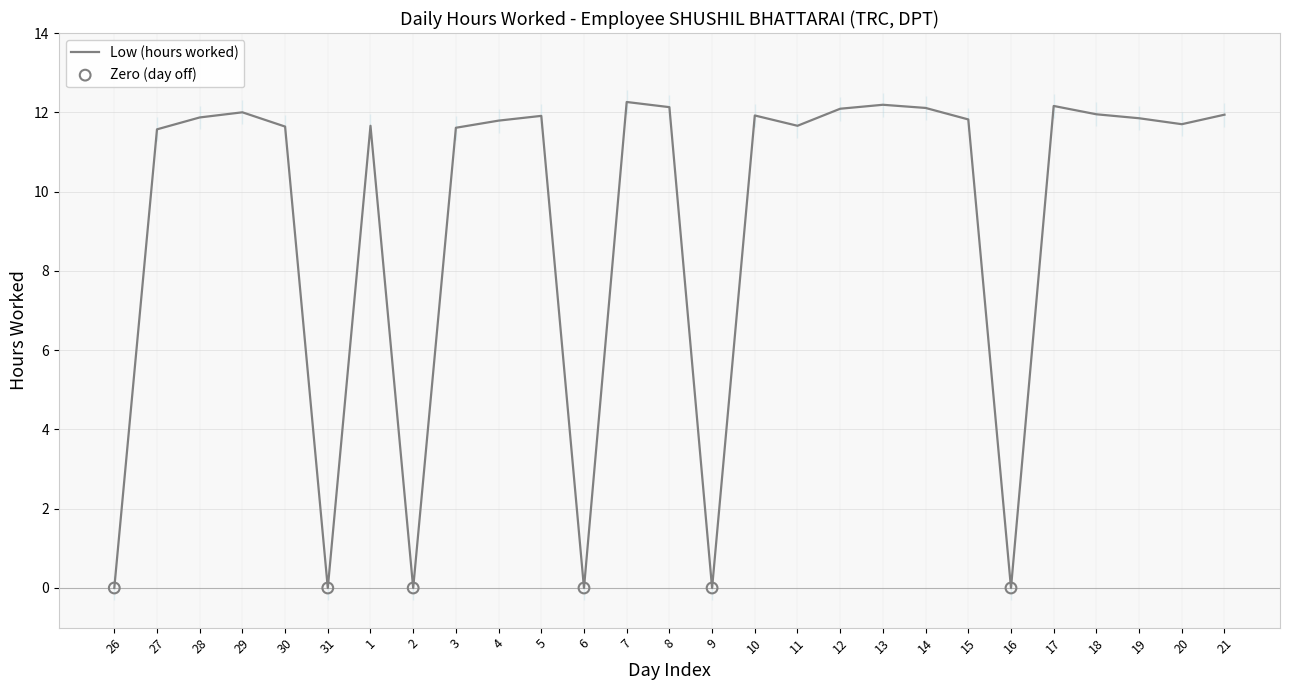

Approximately how many times larger is the value at 12 compared to 13?

1.0